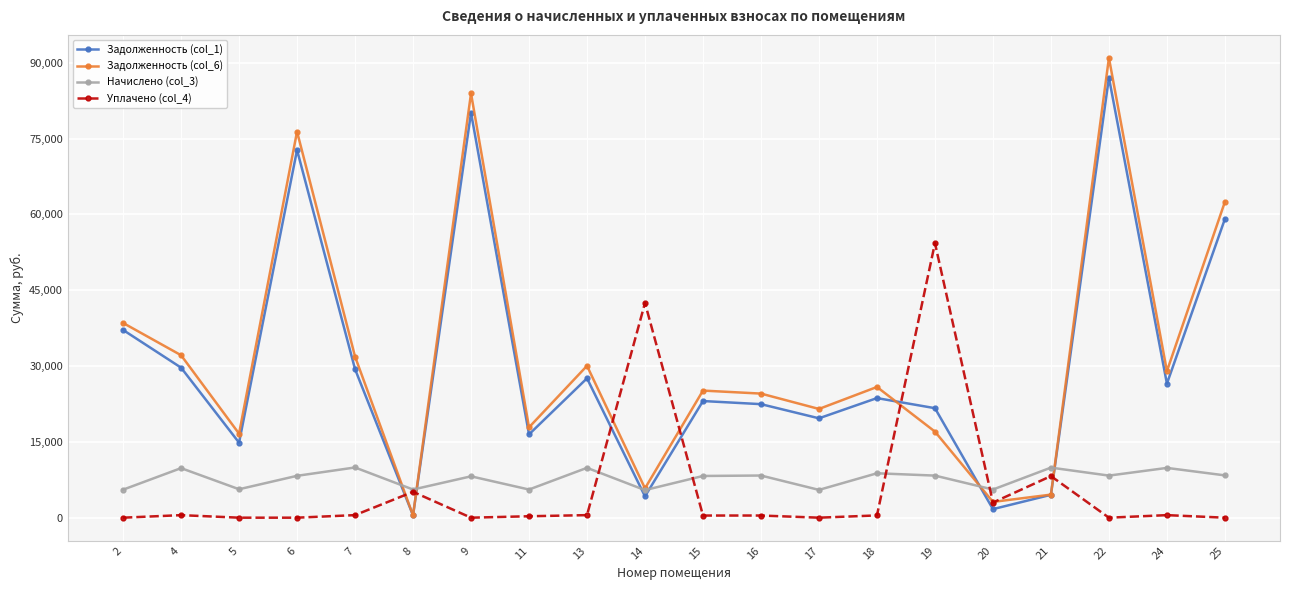

What value does the Начислено (col_3) series have at 22?

8324.2